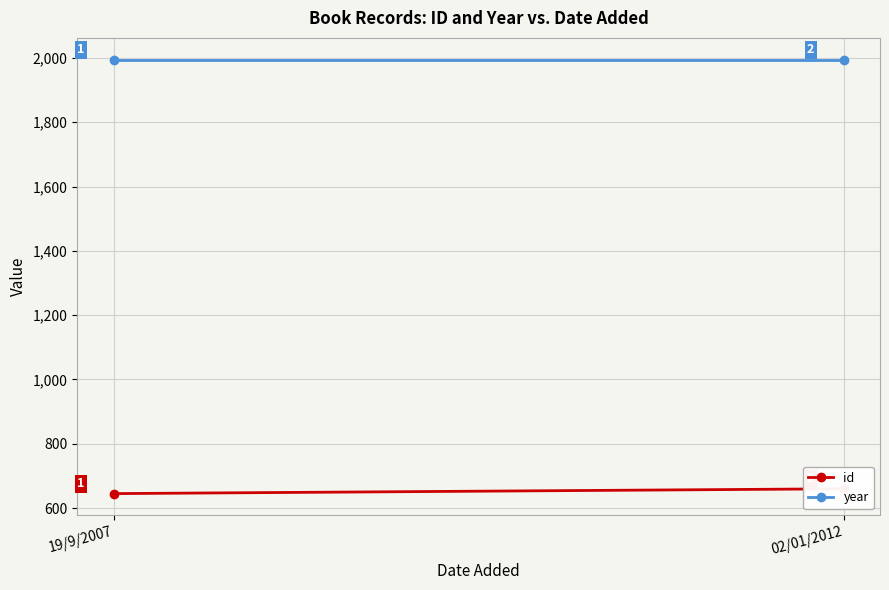

Reading right to left, what are all the values shown in this chart?

id: 660	645
year: 1995	1995